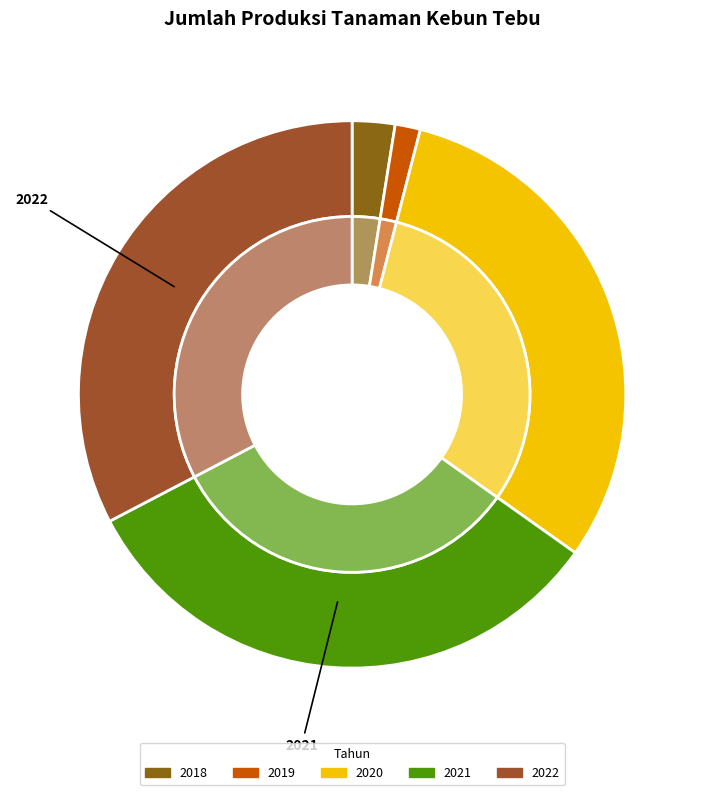

To the nearest percent, what percentage of the pie is 2020?

31%